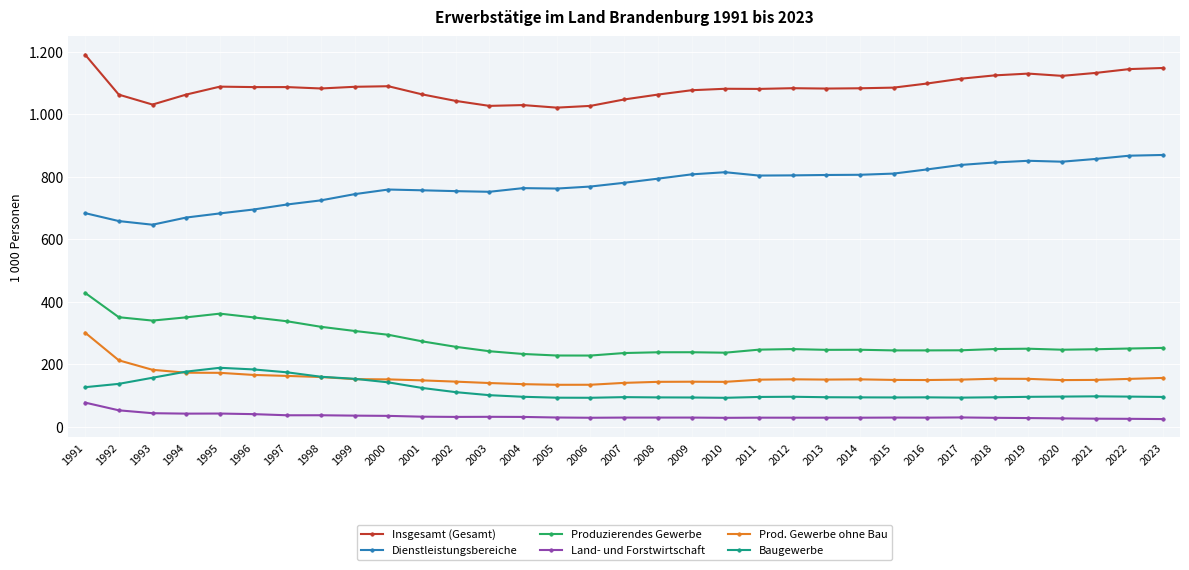

True or false: Dienstleistungsbereiche and Insgesamt (Gesamt) intersect in this chart.

False